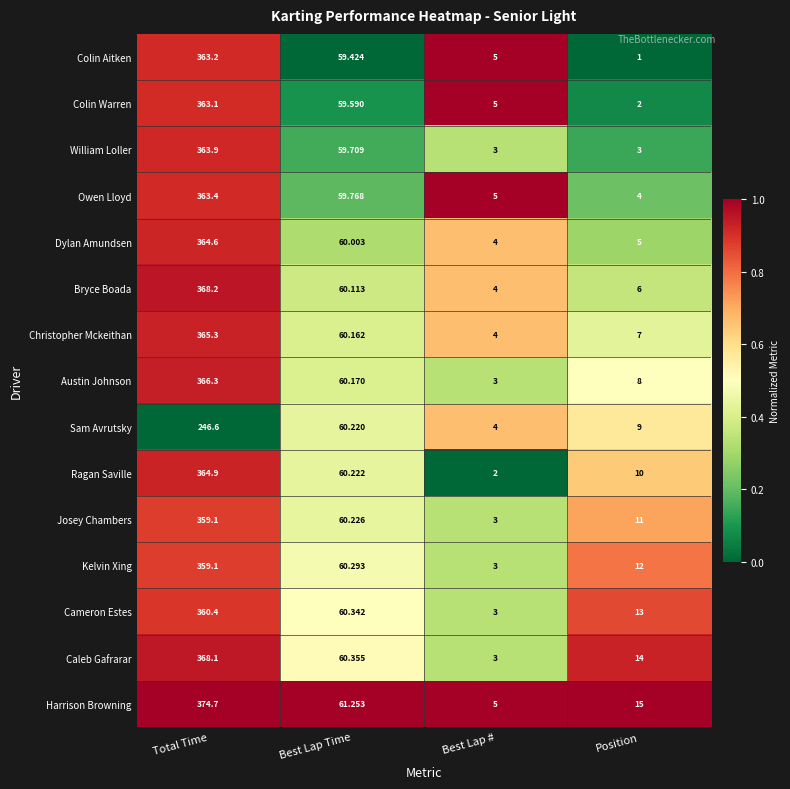

Where is Austin Johnson nearest to the value 184?

Best Lap Time